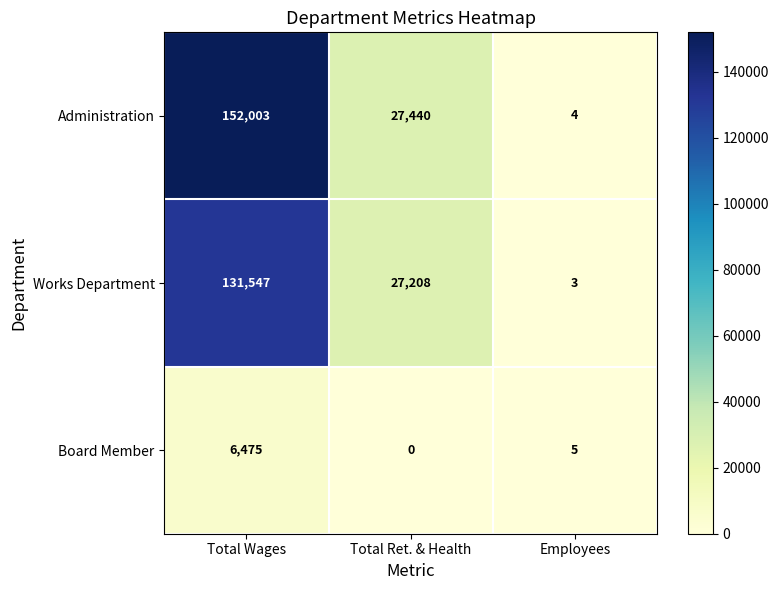

Where is Administration nearest to the value 76003?

Total Ret. & Health